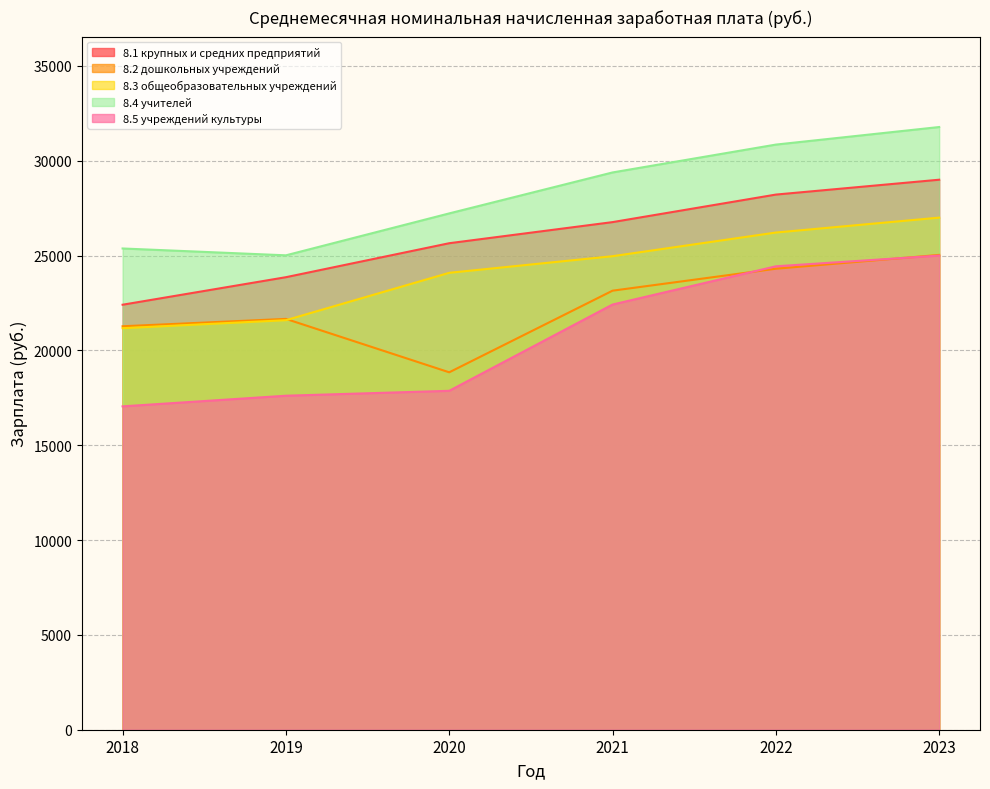

True or false: 8.2 дошкольных учреждений and 8.4 учителей intersect in this chart.

False